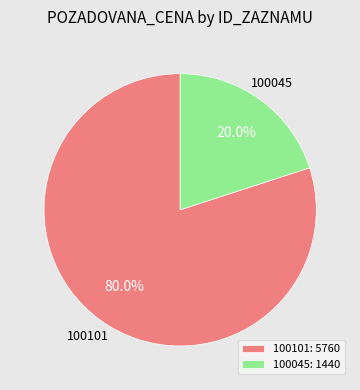

What is the smallest slice in the pie chart?

100045